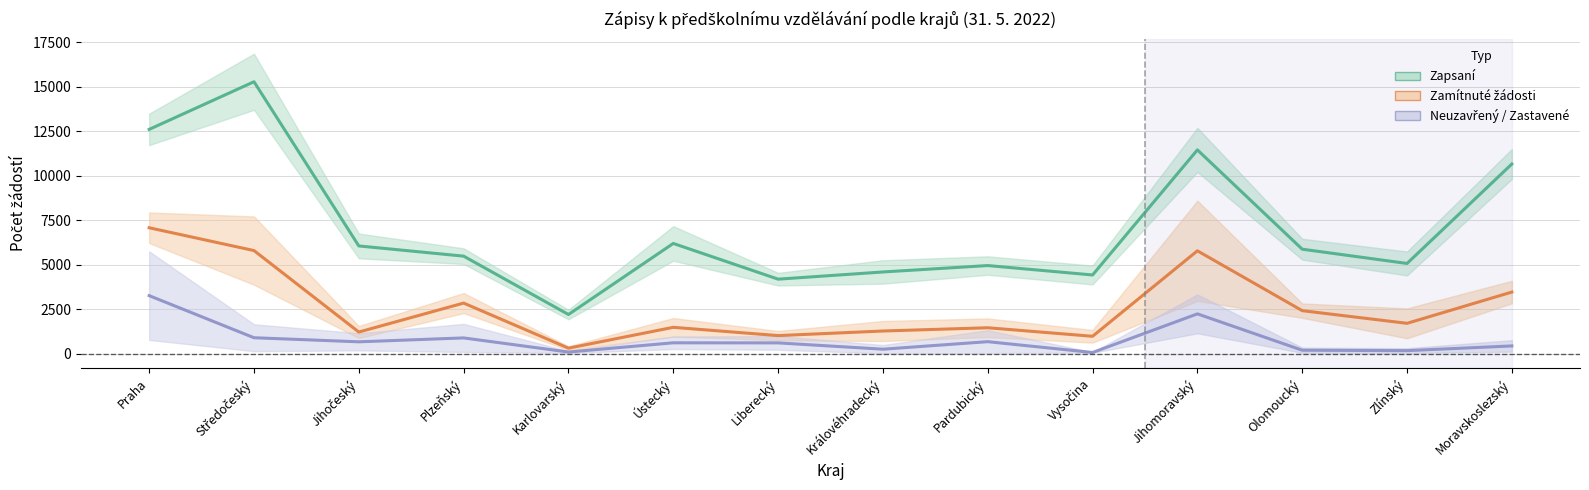

Which series has the largest total across all categories?

Zapsaní